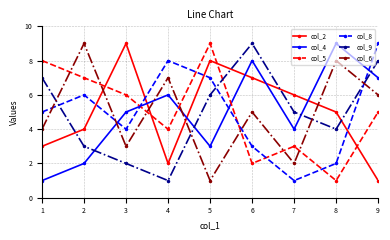

Does the chart have visible grid lines?

Yes